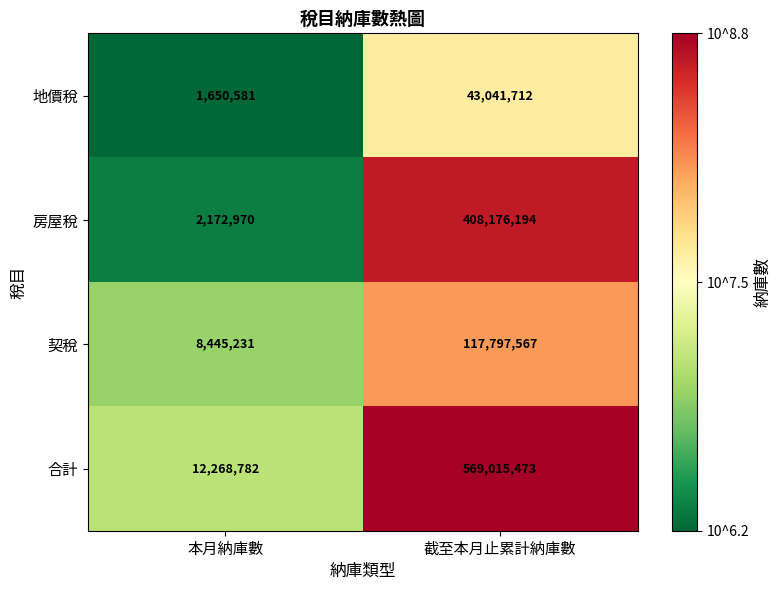

What is the total value across all series at 截至本月止累計納庫數?

1138030946